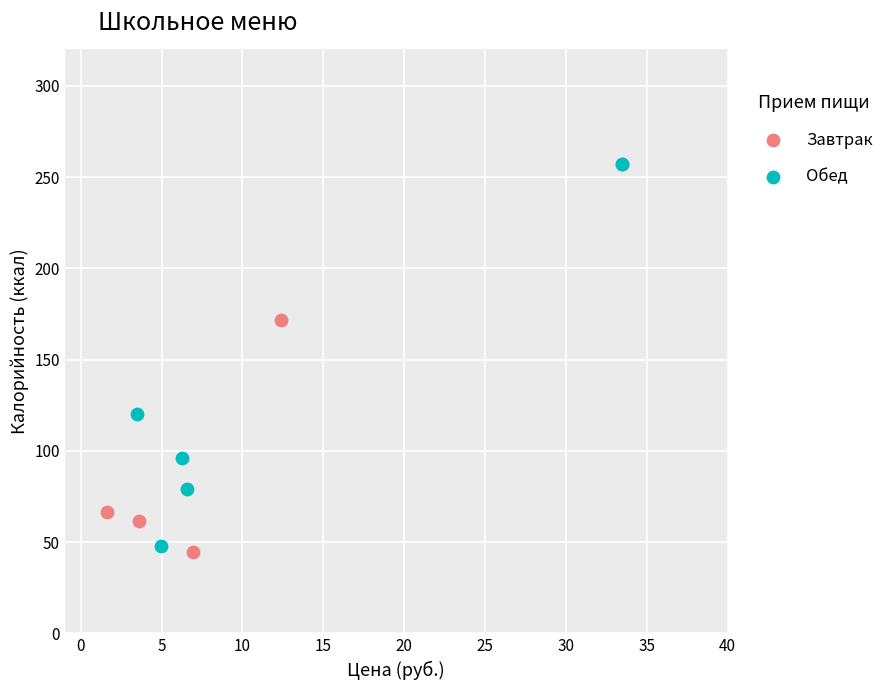

Which series has the largest Y range (max minus min)?

Завтрак